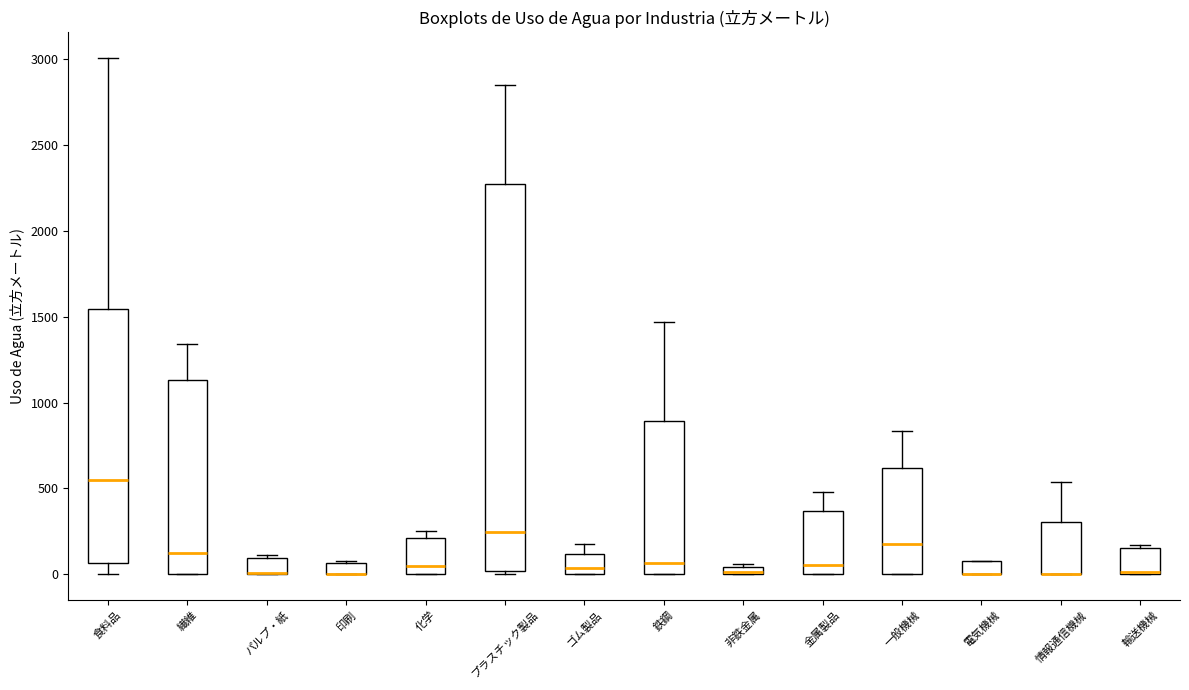

Where is the lower edge of the box for 鉄鋼 on the y-axis? The values are not printed on the chart, so give them approximately, as read against the axis.

0